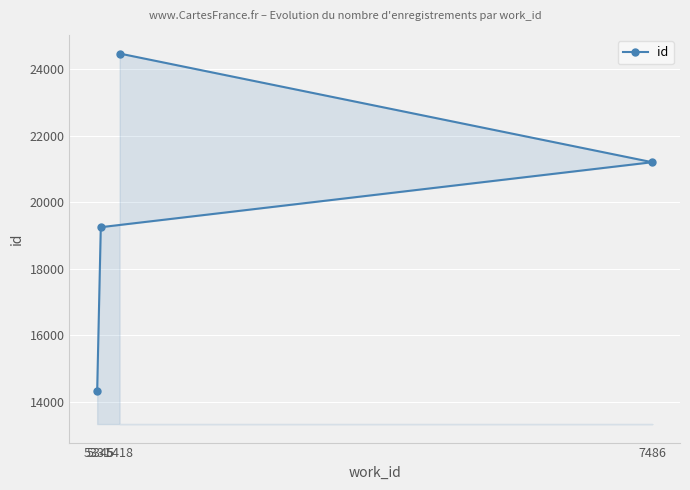

What is the change in value from 5345 to 5418?

+5225